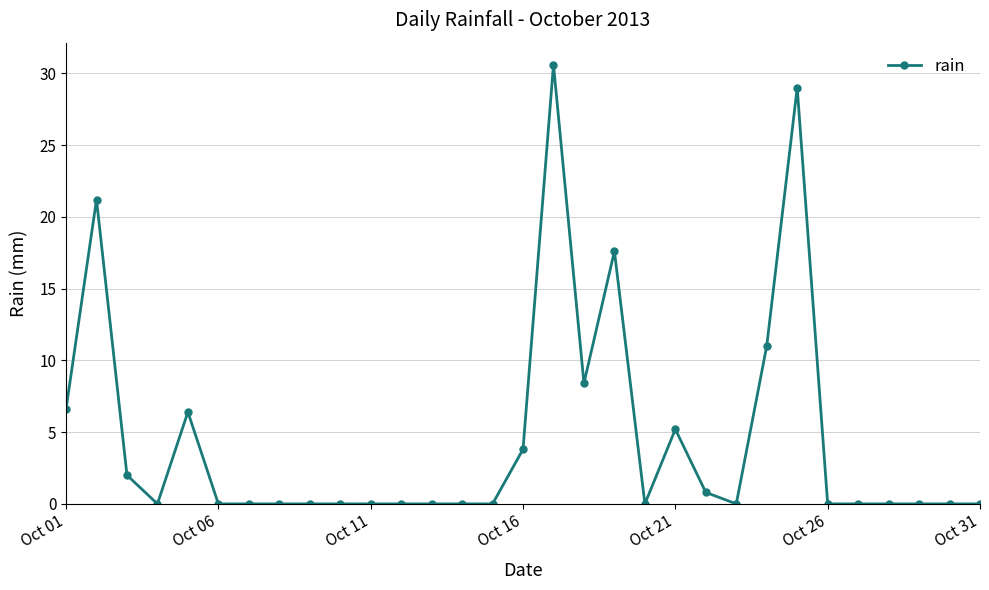

What is the value of the 1st point from the left?

6.6